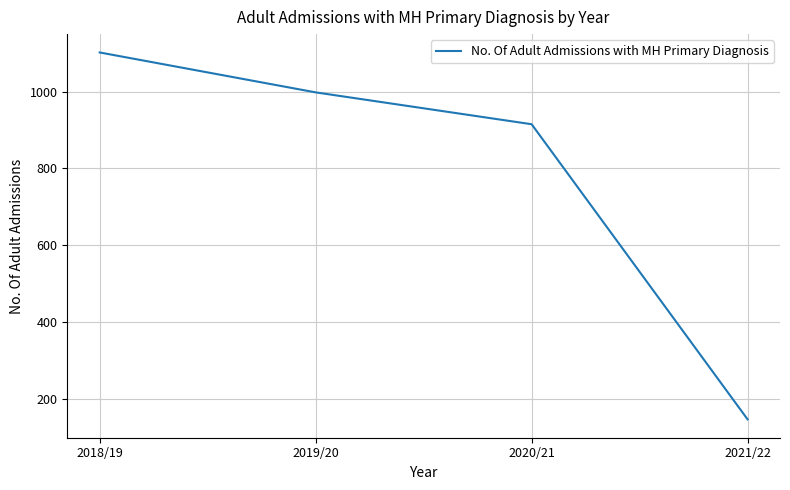

What is the minimum value shown in the chart?

146